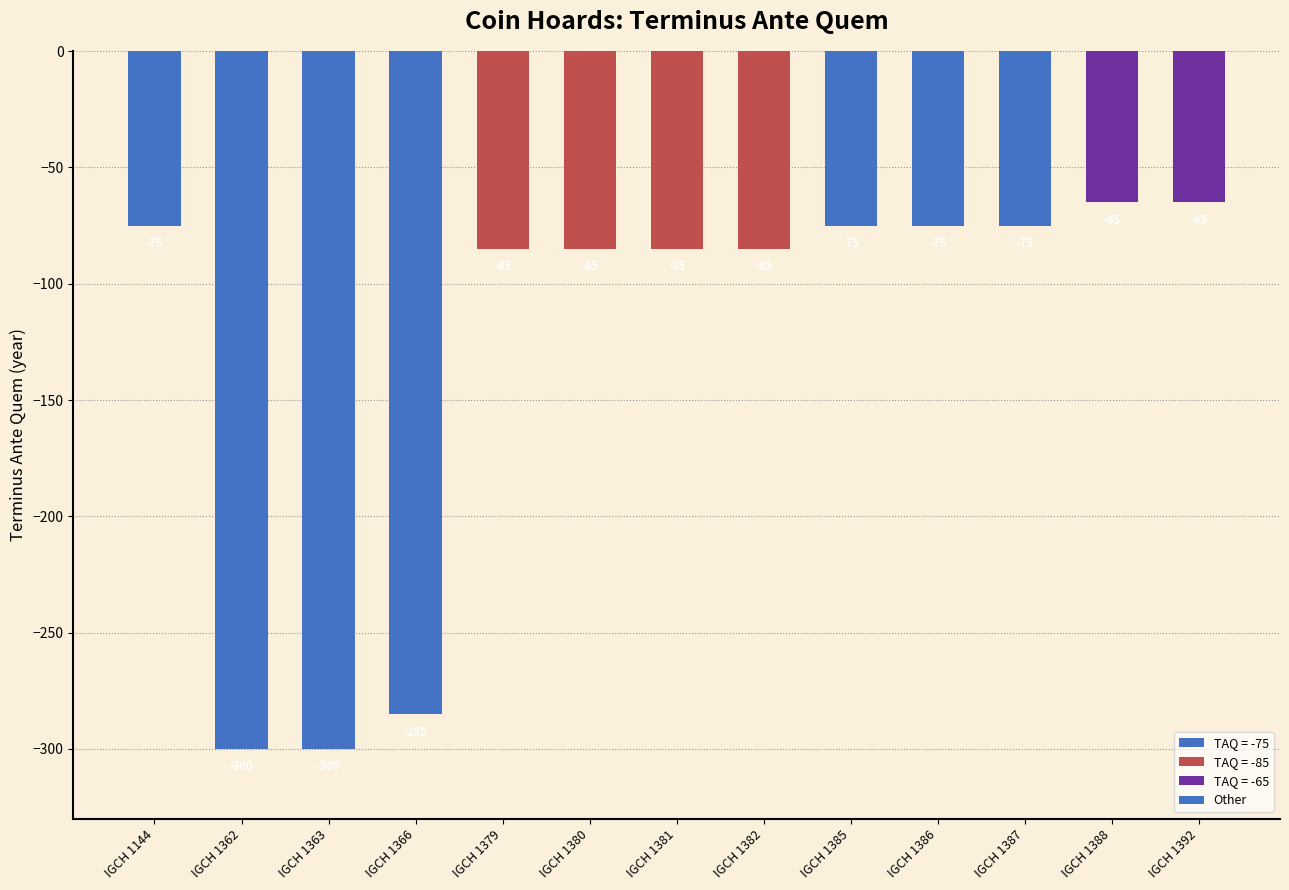

The value at IGCH 1362 is -450. True or false?

False